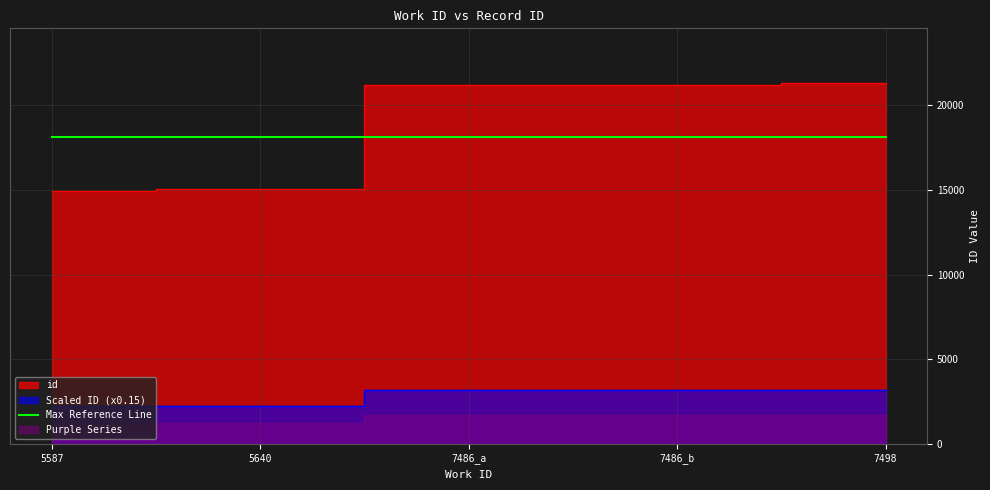

At which category does the chart reach its peak across all series?

7498